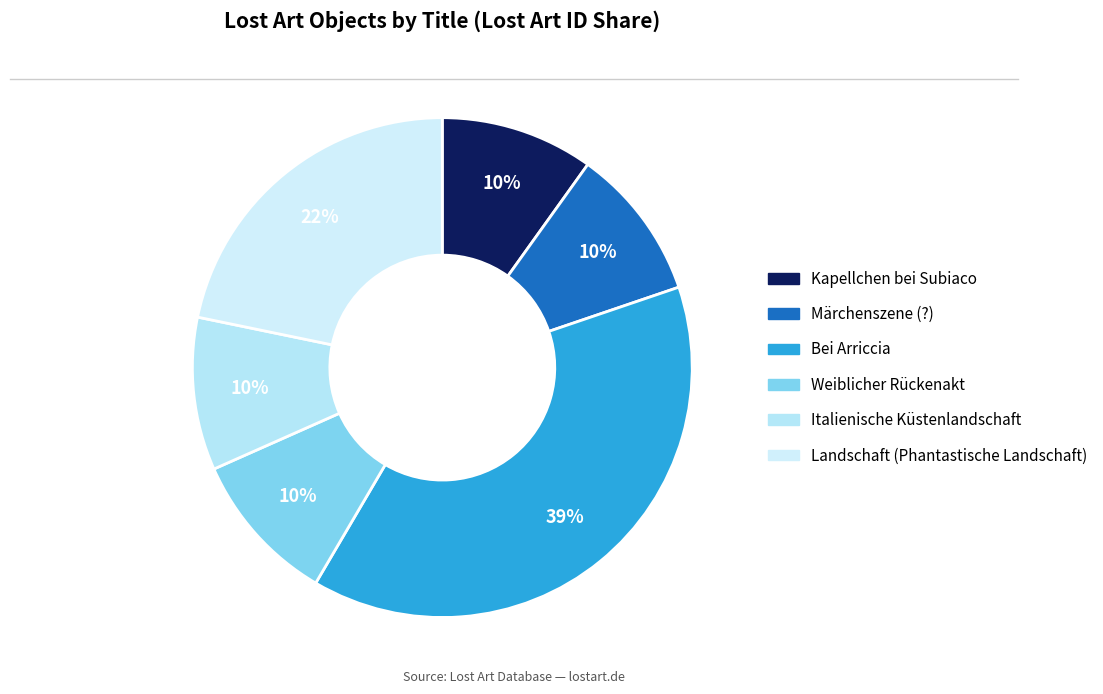

Is it true that Märchenszene (?) is 10% of the pie?

True